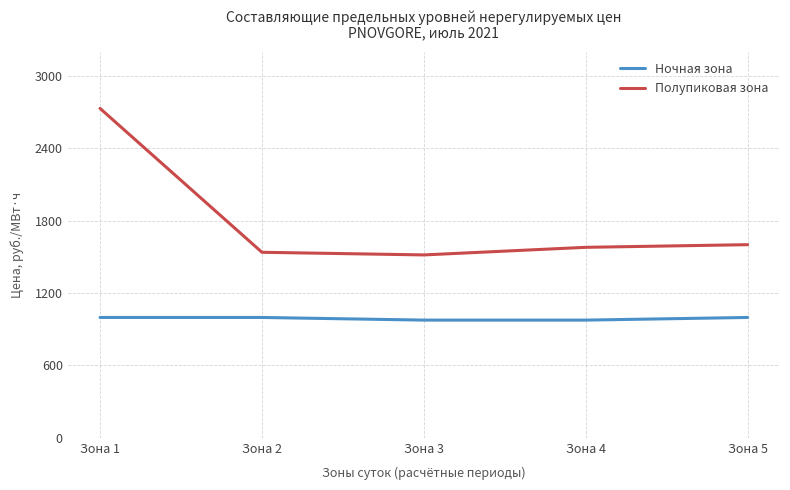

What is the minimum value shown in the chart?

975.0